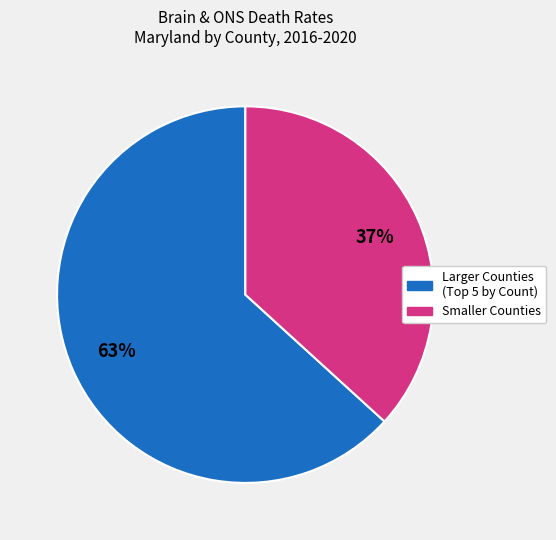

To the nearest percent, what is the average slice percentage?

50%